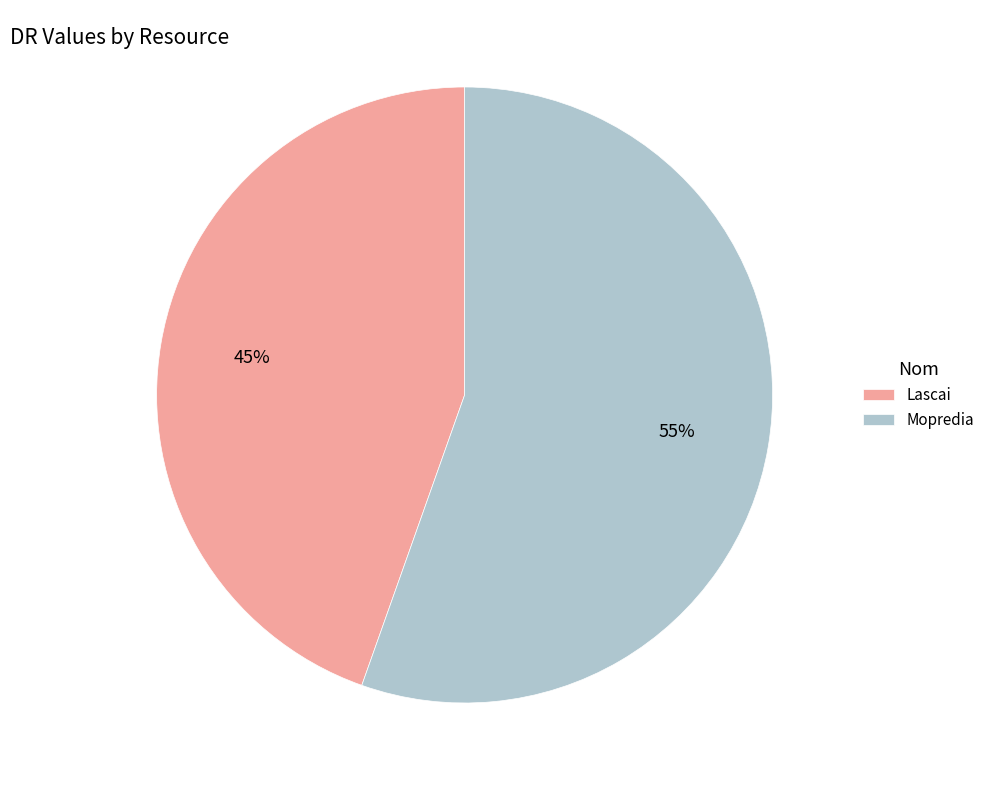

Which has a higher value, Lascai or Mopredia?

Mopredia